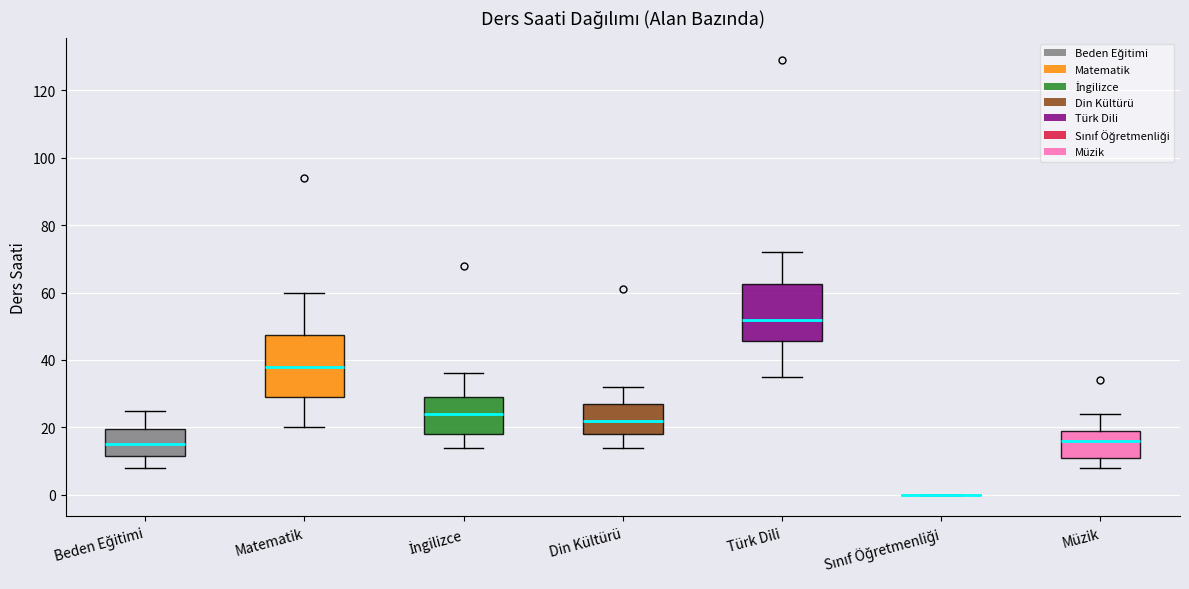

Reading left to right, transcribe this box plot: for each box, give where its median line is, the range the box spans, and where its two whiskers end, as read against the y-axis. The values are not printed on the chart, so give them approximately, as read against the axis.

Beden Eğitimi: median 16, box 12 to 20, whiskers 8 to 26
Matematik: median 38, box 30 to 48, whiskers 20 to 60
İngilizce: median 24, box 18 to 30, whiskers 14 to 36
Din Kültürü: median 22, box 18 to 28, whiskers 14 to 32
Türk Dili: median 52, box 46 to 62, whiskers 36 to 72
Sınıf Öğretmenliği: box collapsed to a line at 0, whiskers 0 to 0
Müzik: median 16, box 12 to 20, whiskers 8 to 24